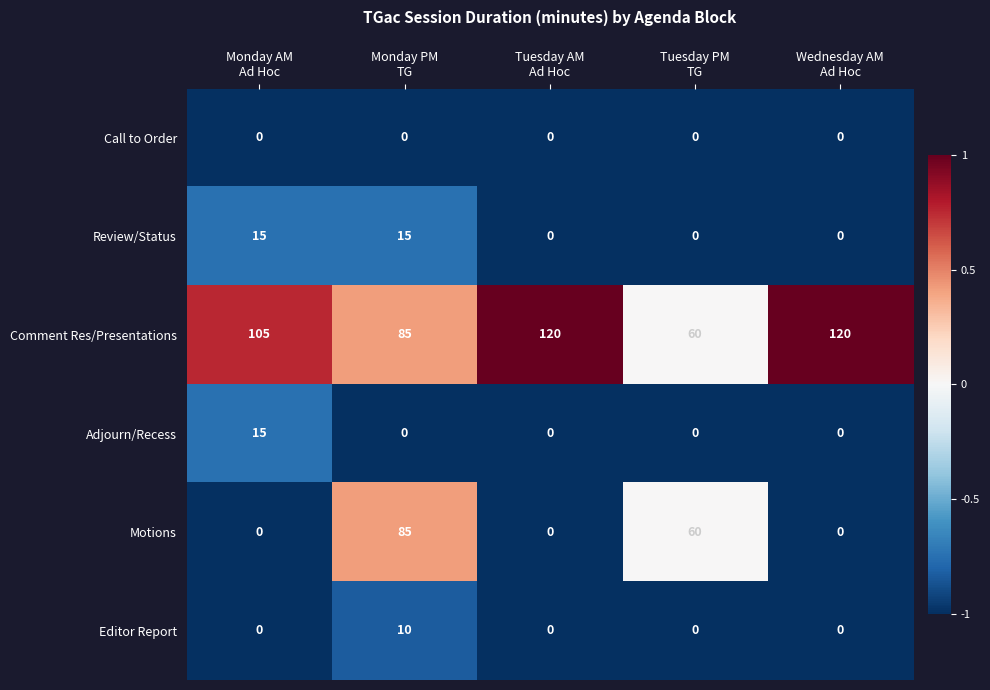

Which series has the largest total across all categories?

Comment Res/Presentations